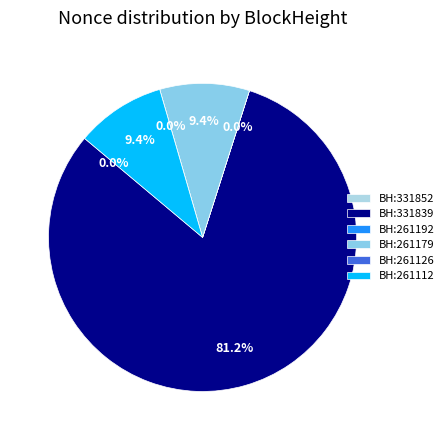

Combined, do 261112 (Nonce=5260) and 331852 (Nonce=2) account for over 50%?

No